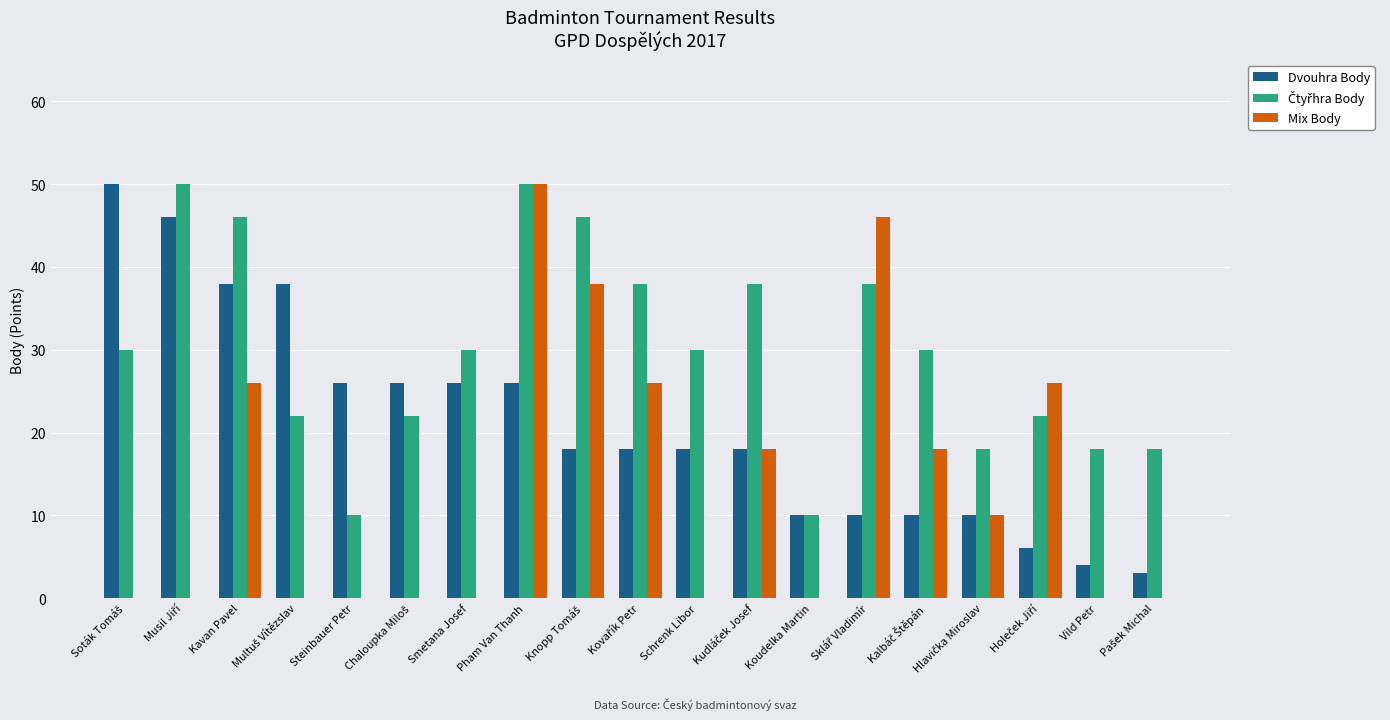

What is the maximum value for Dvouhra Body?

50